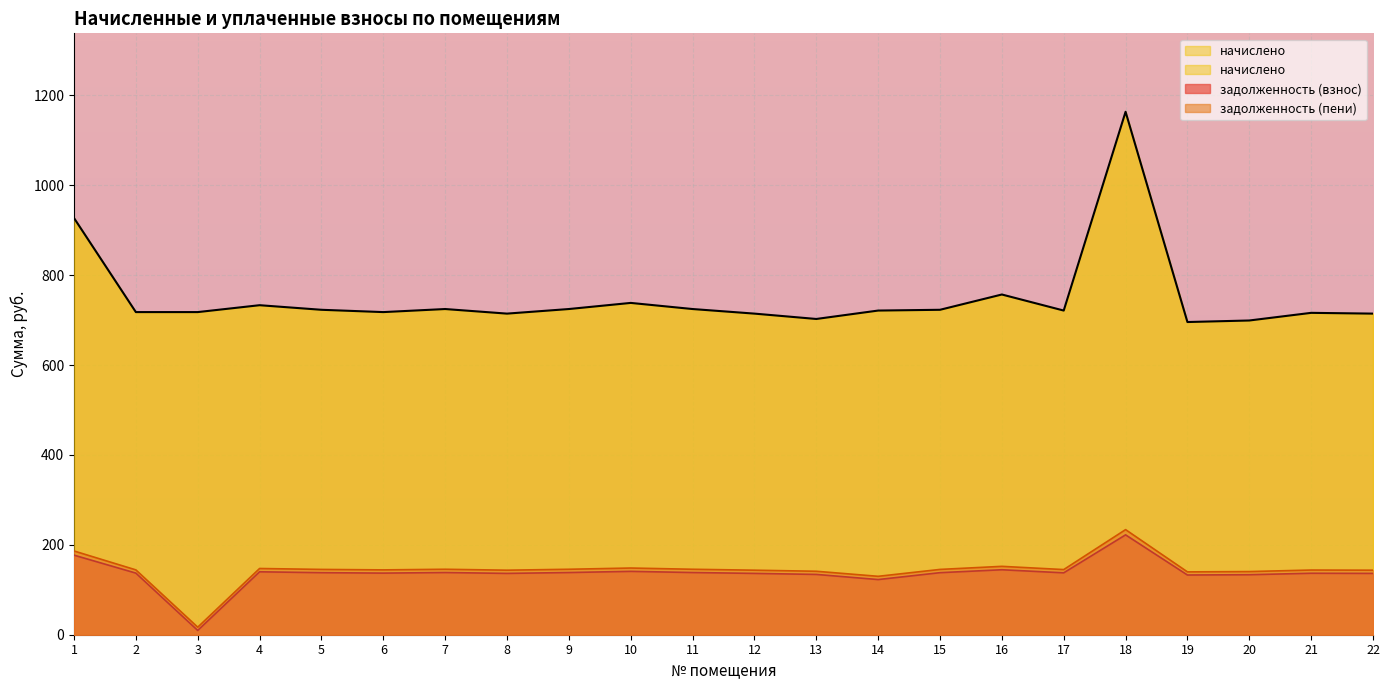

Reading right to left, list all the values displayed in this chart.

задолженность (взнос): 136.4	136.8	133.5	132.9	222.2	137.7	144.6	138.1	122.7	134.2	136.4	138.4	141.0	138.4	136.4	138.4	137.1	138.1	140.0	9.6	137.1	177.0
задолженность (пени): 143.6	143.9	140.5	139.8	233.8	144.9	152.1	145.3	129.9	141.2	143.6	145.6	148.4	145.6	143.6	145.6	144.3	145.3	147.3	16.7	144.3	186.3
начислено: 714.4	716.1	699.1	695.7	1163.5	721.2	757.0	722.9	721.2	702.5	714.4	724.6	738.2	724.6	714.4	724.6	717.8	722.9	733.1	717.8	717.8	927.1